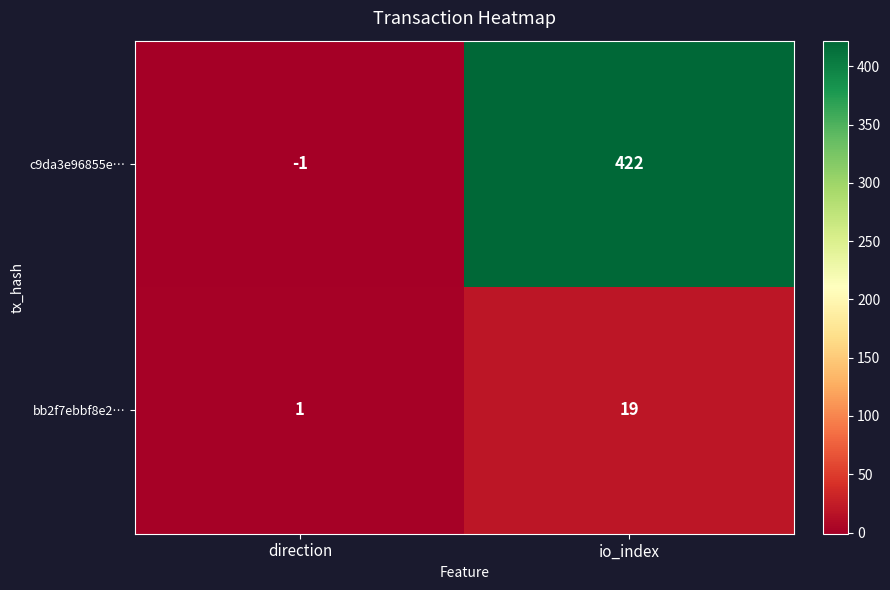

List the series in order of their overall mean, lowest first.

bb2f7ebbf8e2…, c9da3e96855e…